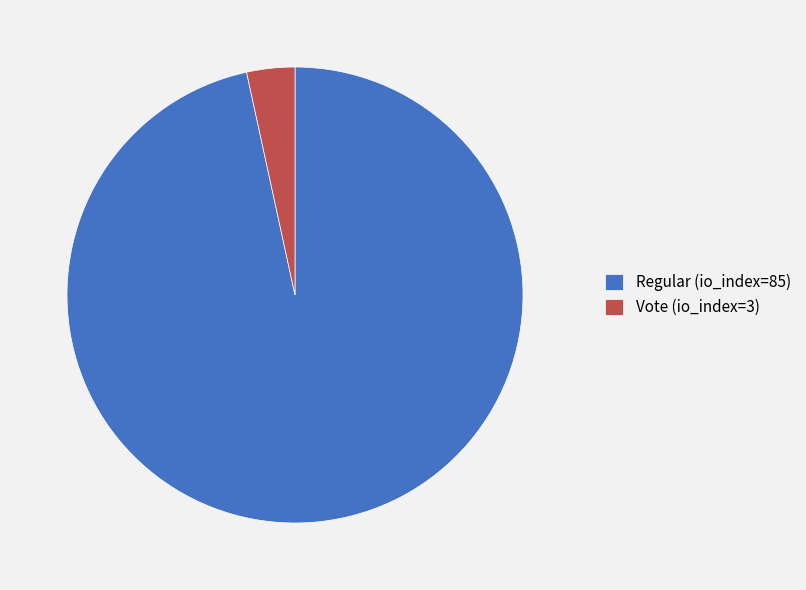

What is the largest slice in the pie chart?

Regular (io_index=85)